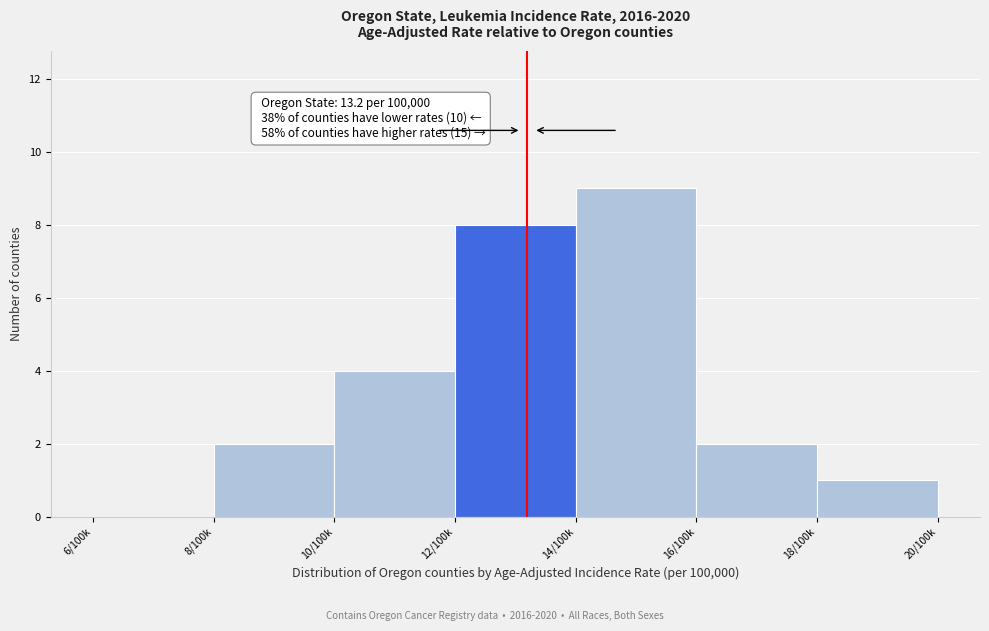

Reading right to left, what are all the values shown in this chart?

18/100k=1	16/100k=2	14/100k=9	12/100k=8	10/100k=4	8/100k=2	6/100k=0